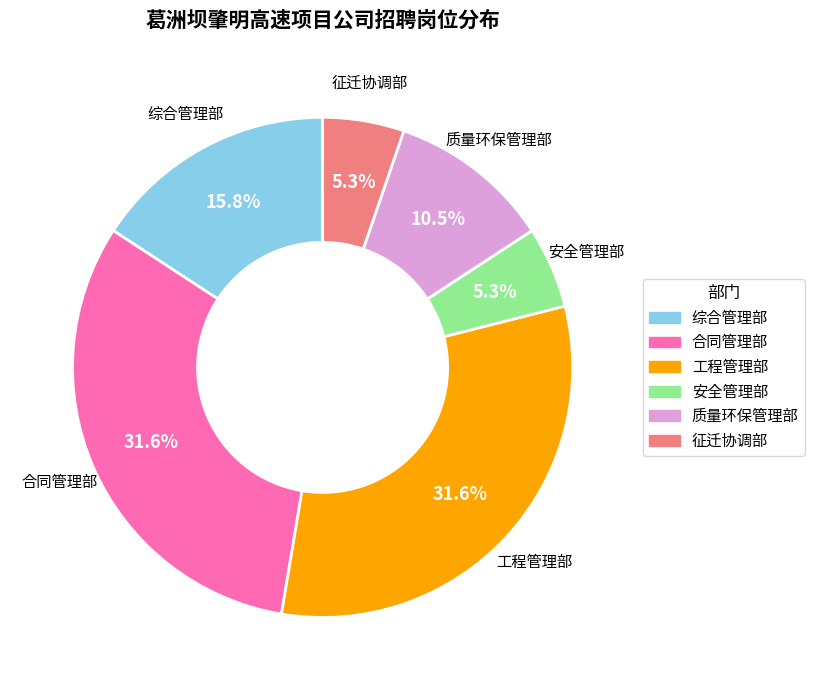

To the nearest percent, what is the difference between the largest and smallest slice percentages?

26%